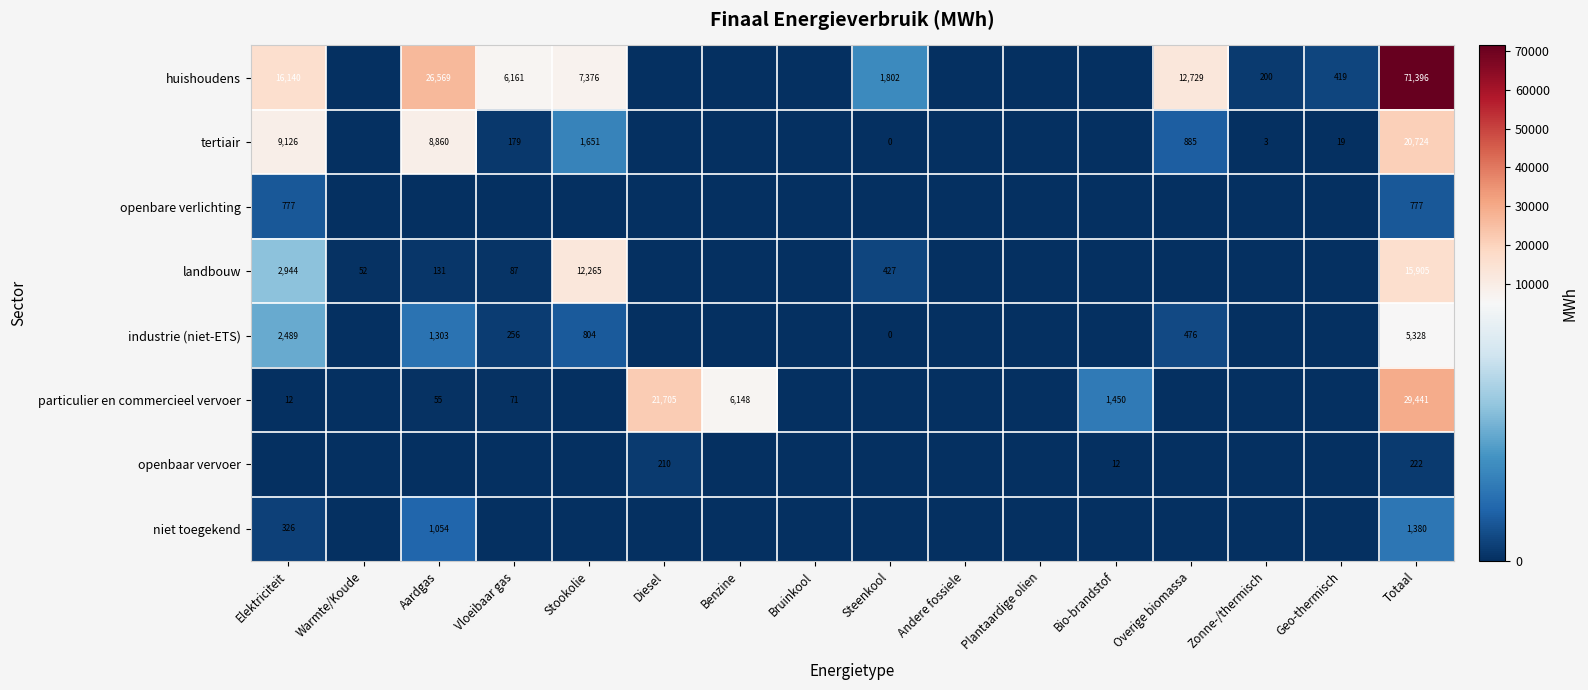

What is the total value across all series at Stookolie?

22095.2